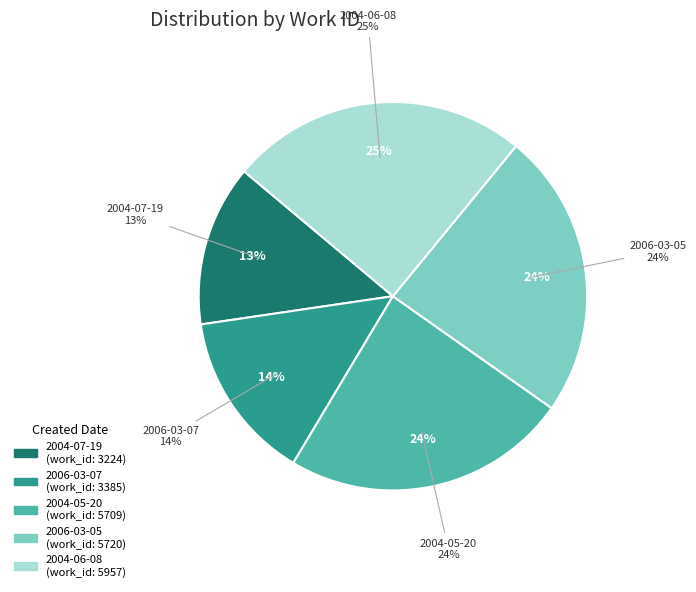

To the nearest percent, what percentage of the pie is 2006-03-07?

14%